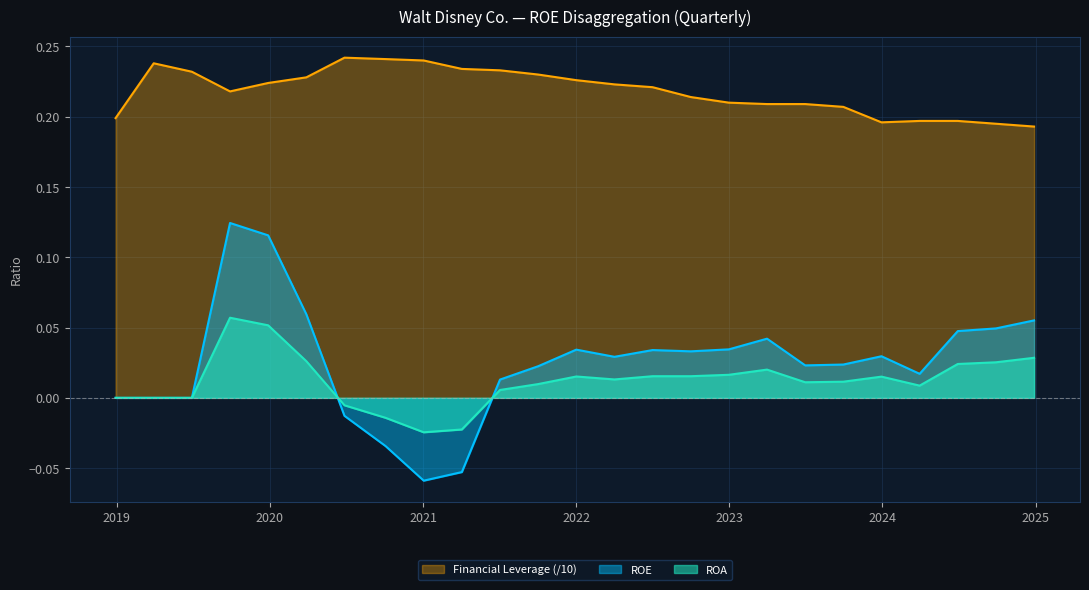

How many distinct data groups are displayed?

3